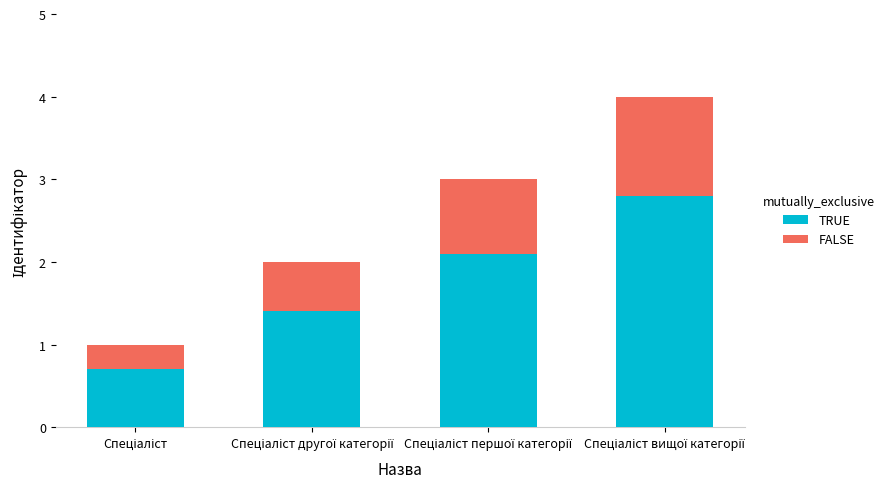

What is the sum of all TRUE values?

7.0